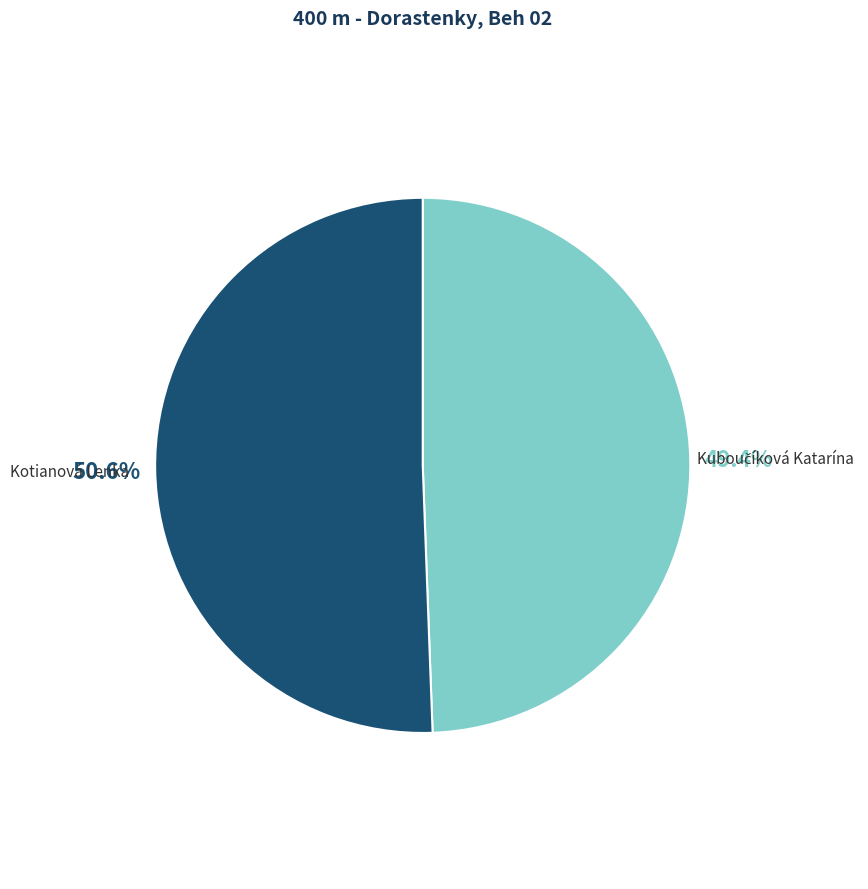

How much of the chart is everything except Kotianová Lenka?

49.4%